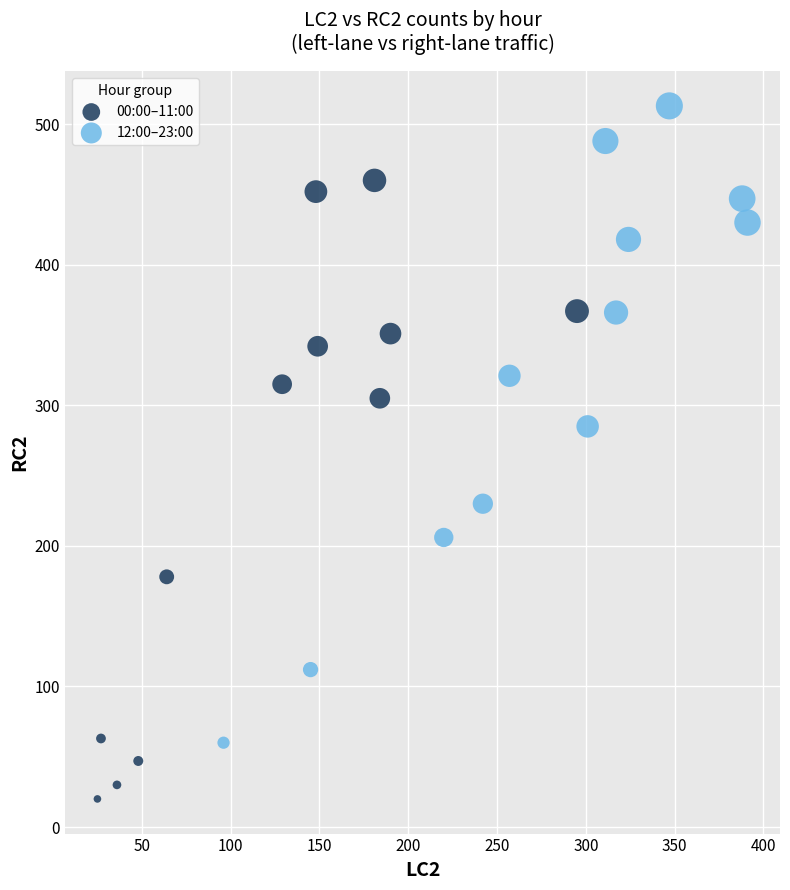

Which series reaches the maximum Y coordinate?

12:00–23:00